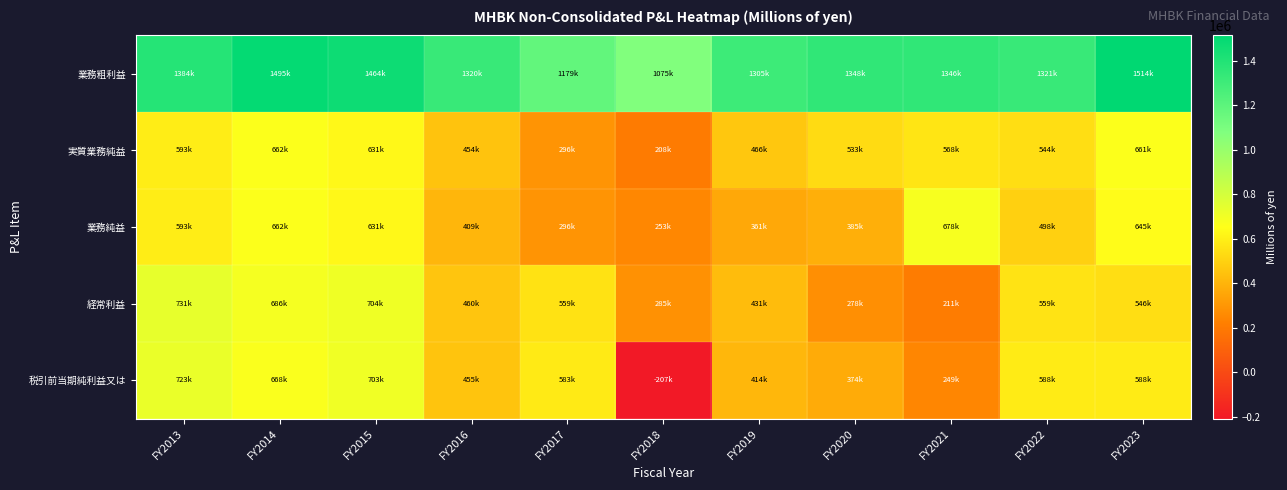

At which category is the sum across all series the highest?

FY2014